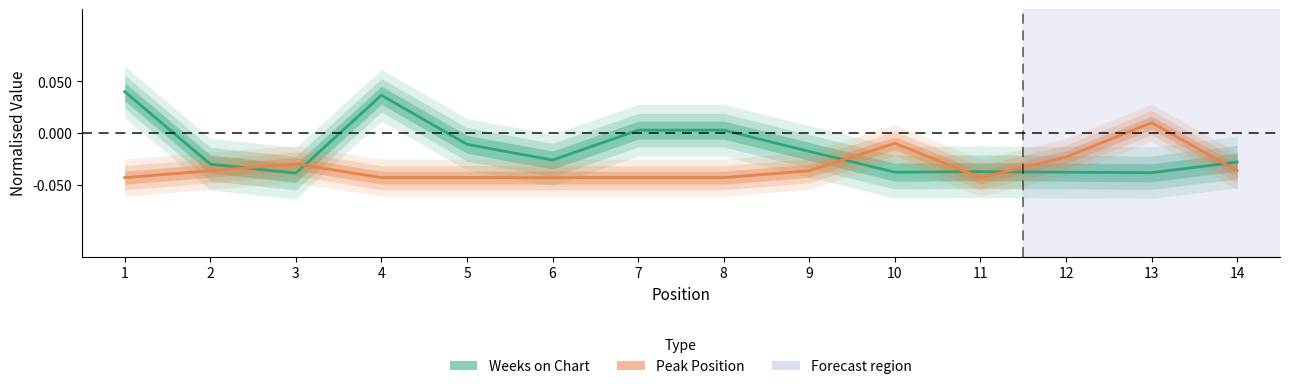

The value of Weeks on Chart at 4 is 0.0. True or false?

True